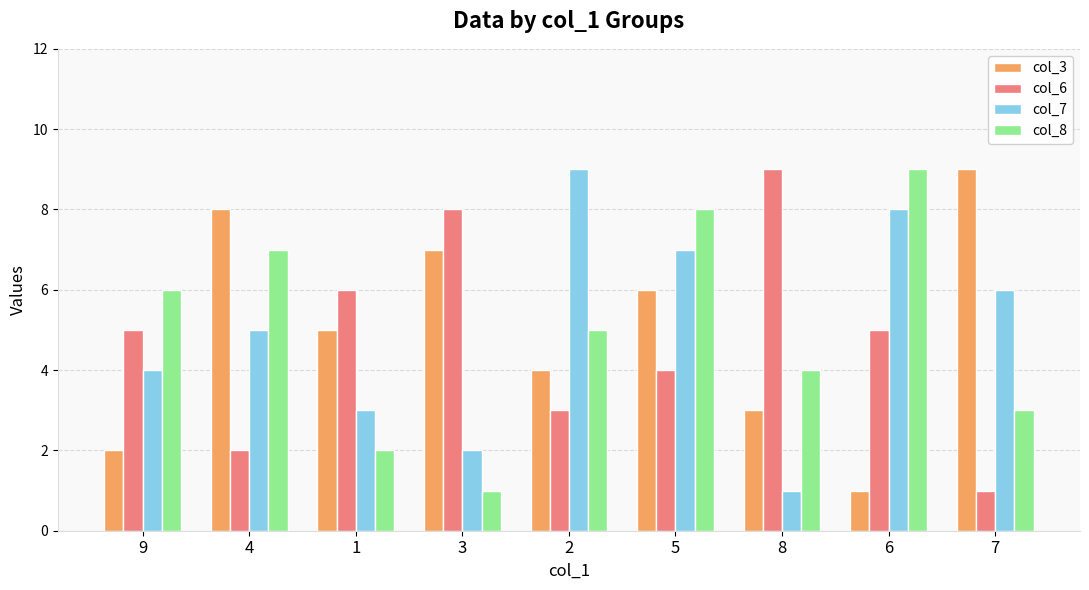

How many data points does each series have?

9